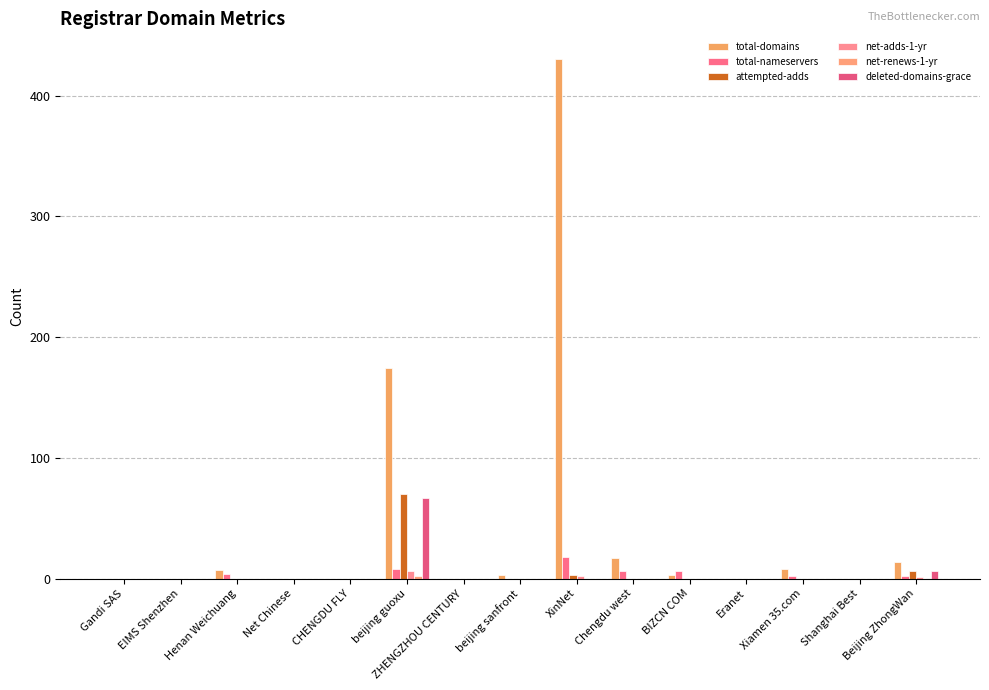

What position from the right is beijing guoxu?

10